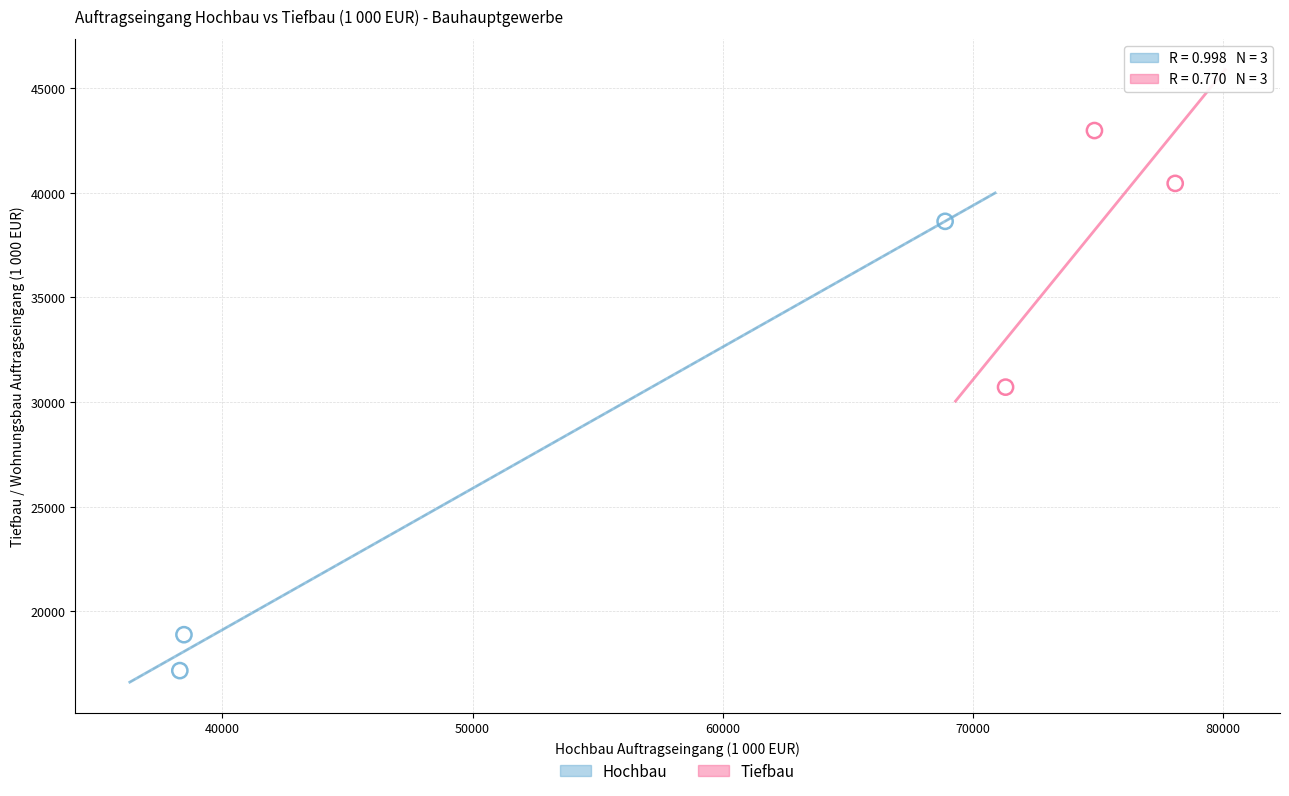

Which series has the widest spread of Y values?

Hochbau